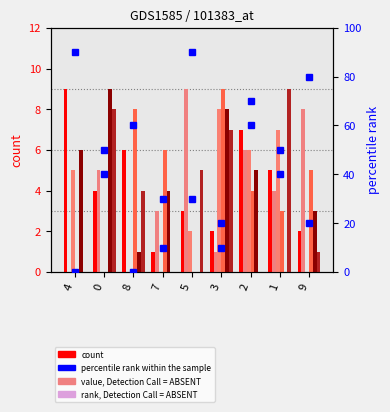

What is the total value across all series at 8?

19